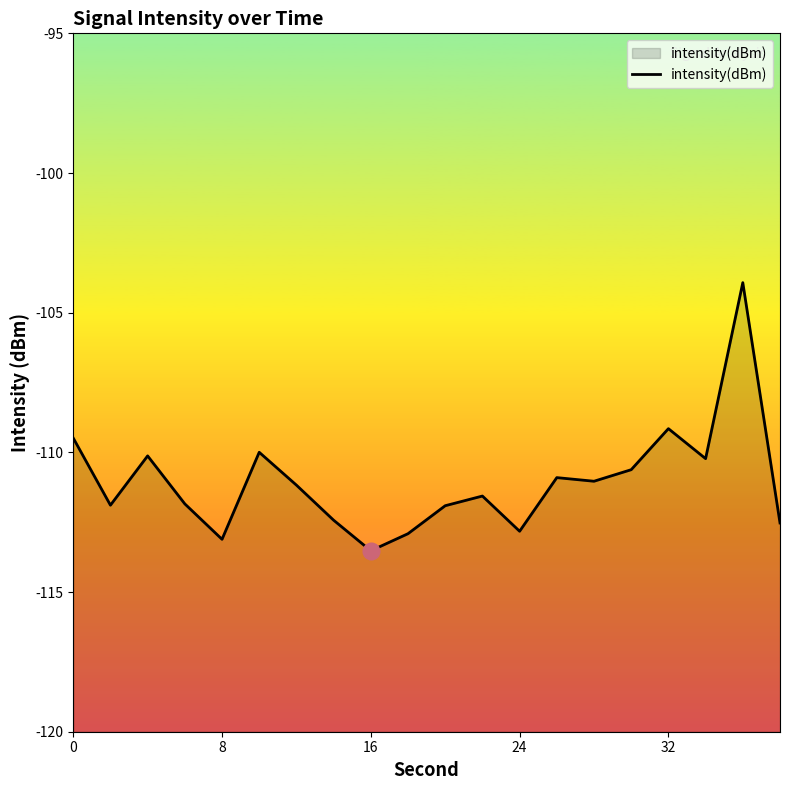

What is the maximum value shown in the chart?

-103.9